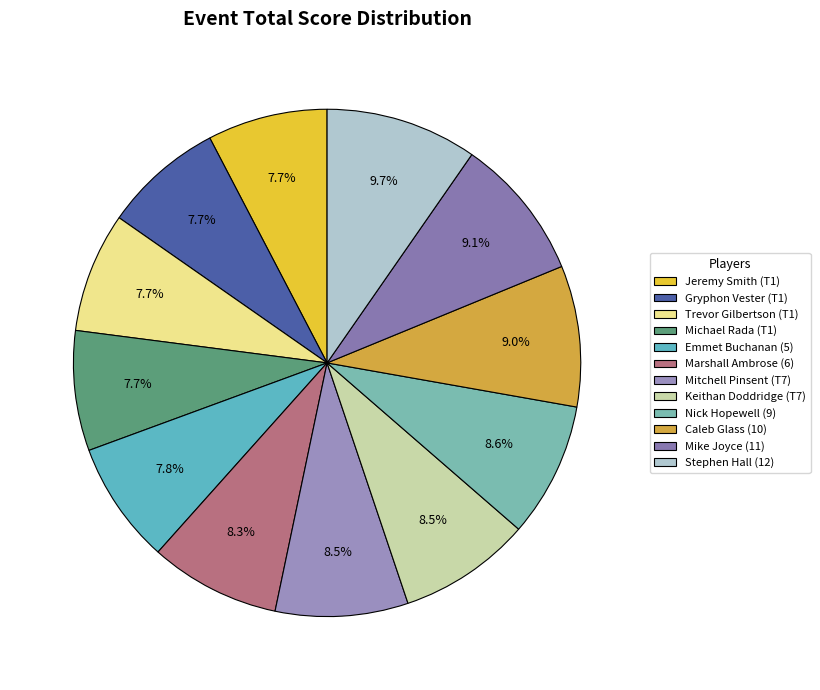

To the nearest percent, what is the average slice percentage?

8%